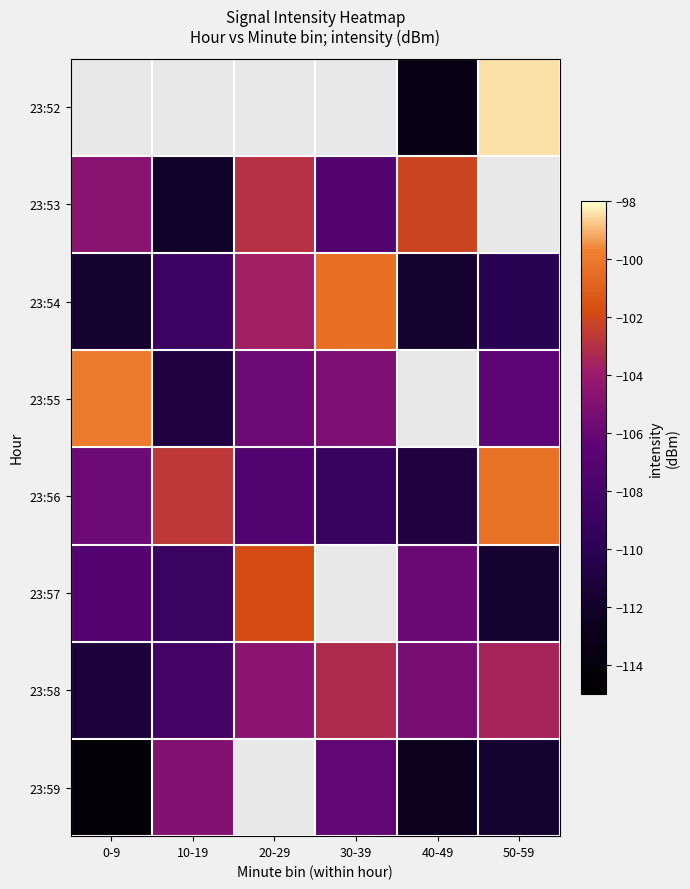

What is the maximum value for 23:55?

-99.9